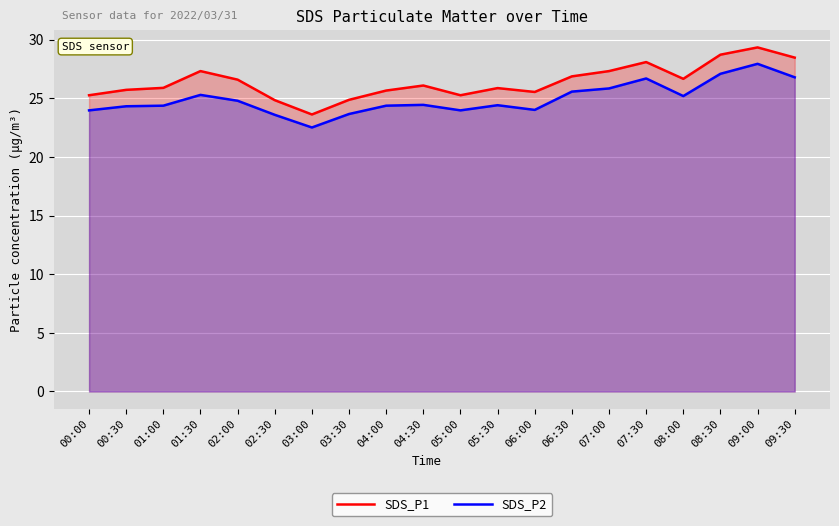

At how many categories does at least one series exceed 28?

4